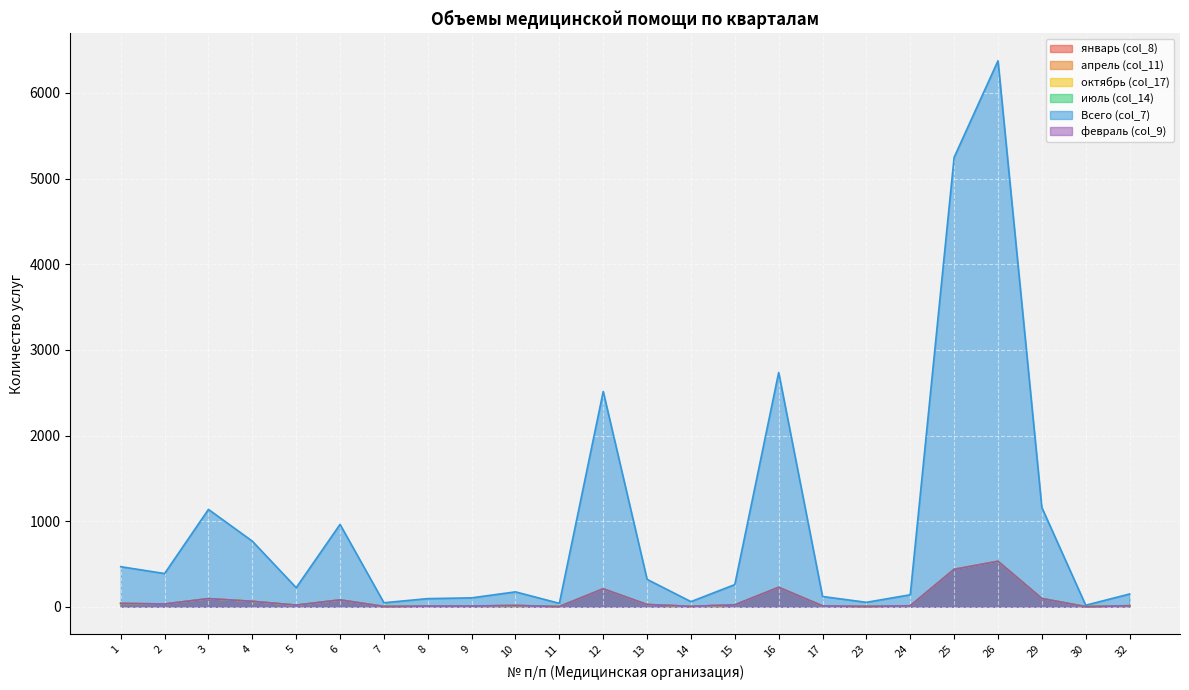

Reading left to right, what are all the values shown in this chart?

январь (col_8): 39	32	95	63	19	80	4	8	9	15	3	210	26	5	22	227	10	4	12	437	531	96	2	12
апрель (col_11): 39	33	94	64	18	80	4	8	8	14	3	209	26	5	21	227	10	4	11	438	531	96	1	13
октябрь (col_17): 39	32	95	64	18	80	4	8	8	14	3	209	26	5	21	228	10	4	11	438	531	97	1	13
июль (col_14): 39	32	95	63	19	80	4	8	9	15	4	210	26	5	22	228	10	4	12	437	531	97	2	12
Всего (col_7): 468	388	1137	766	223	962	47	95	104	174	40	2514	320	60	259	2736	120	52	140	5248	6376	1159	18	149
февраль (col_9): 39	32	95	64	19	80	3	8	8	14	2	209	26	5	22	227	10	4	11	437	531	96	1	12